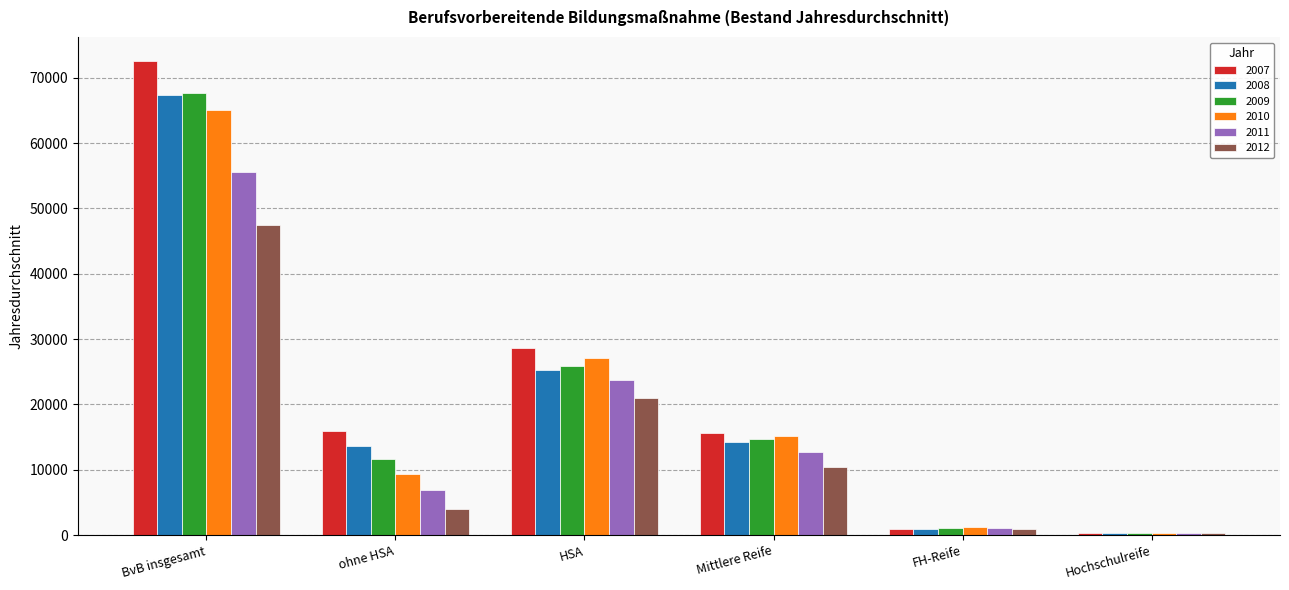

What is the spread (max minus min) of values at Mittlere Reife?

5194.4